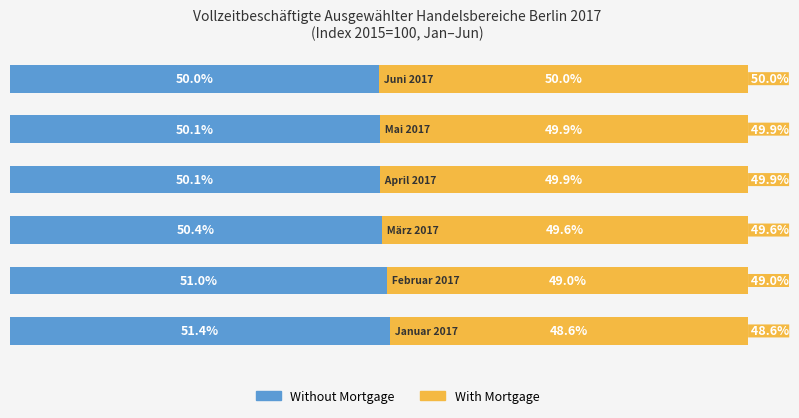

Reading right to left, list all the values displayed in this chart.

Without Mortgage: 50.0	50.1	50.1	50.4	51.0	51.4
With Mortgage: 50.0	49.9	49.9	49.6	49.0	48.6